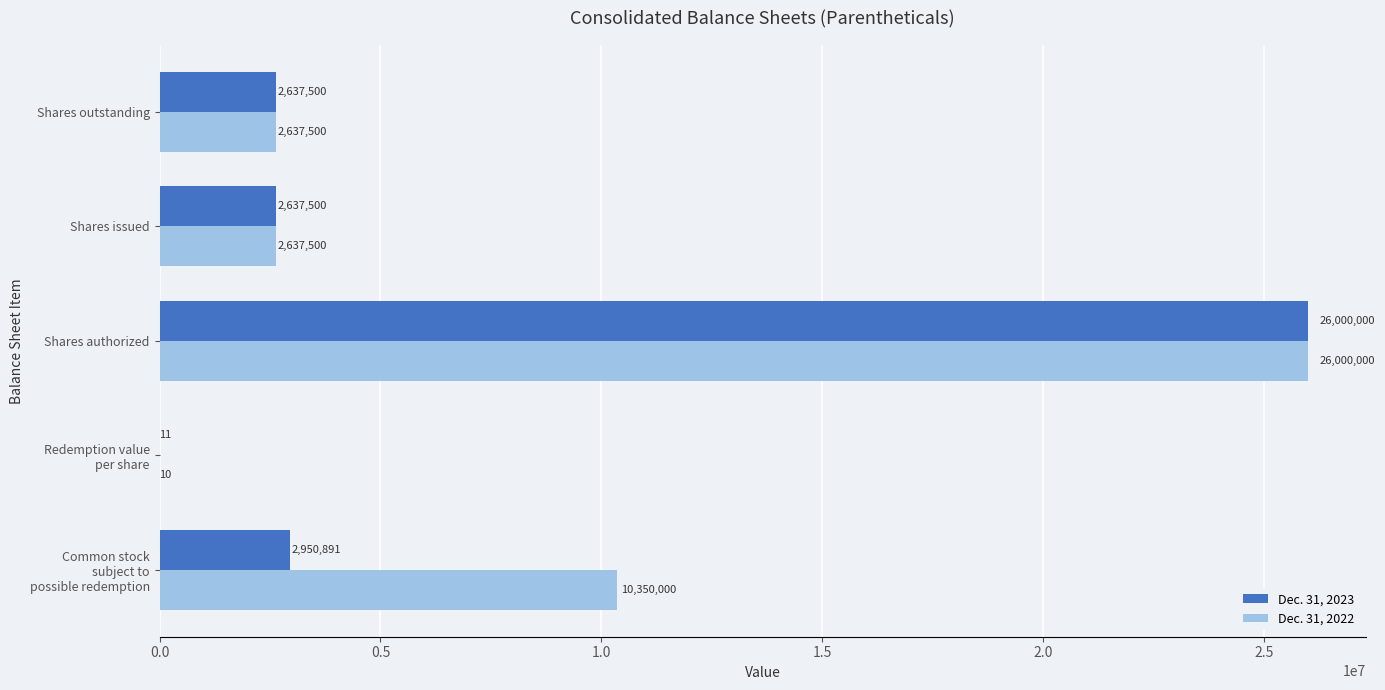

The value of Dec. 31, 2022 at Shares issued is 3570181.8. True or false?

False